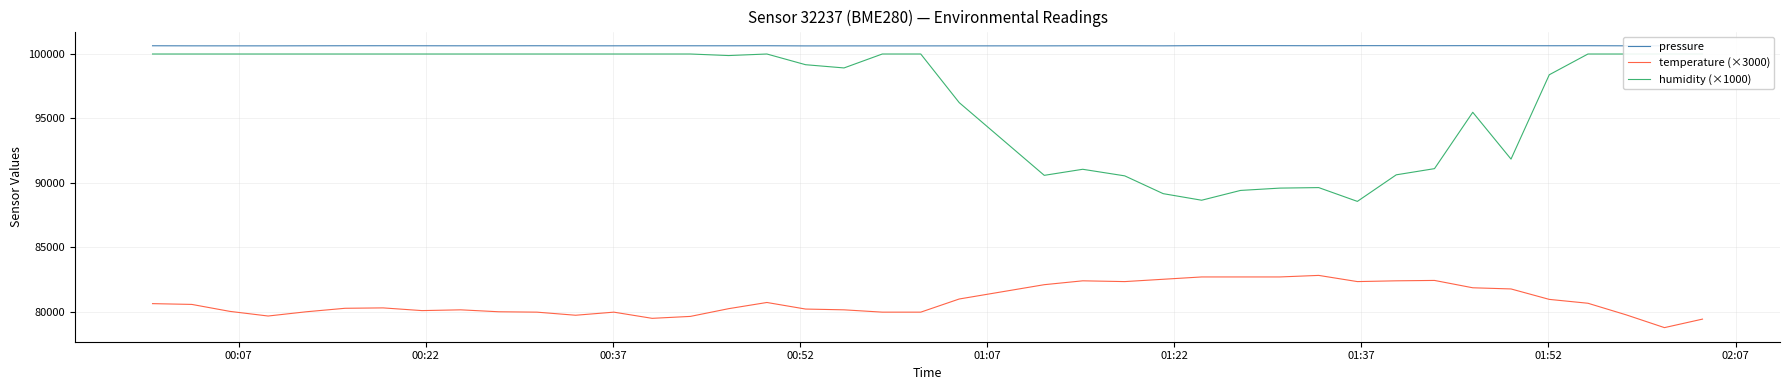

What is the minimum value for pressure?

100628.4